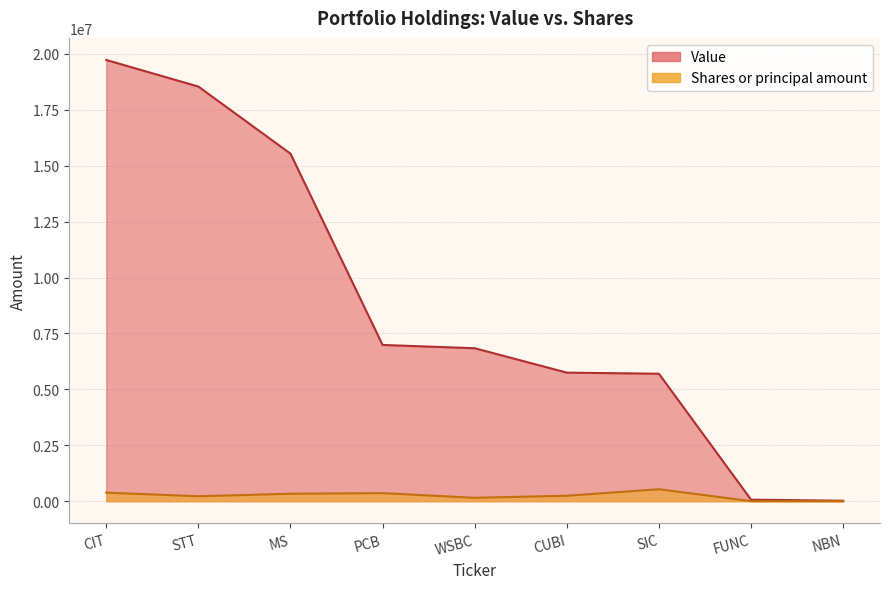

What is the difference between the Value values at FUNC and STT?

18467000